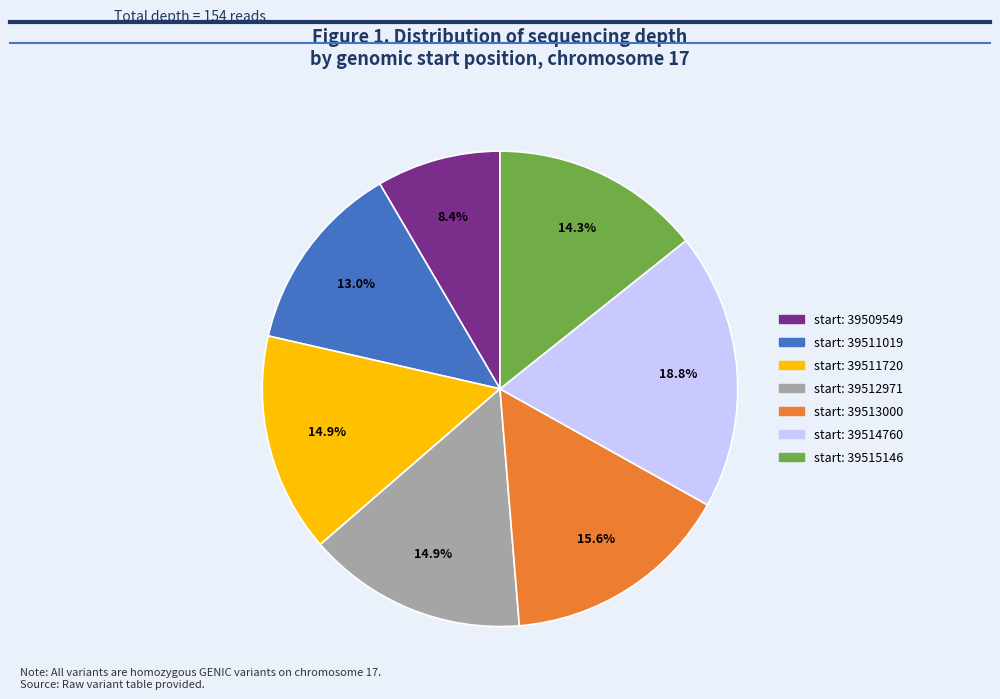

Does any single category account for the majority?

No